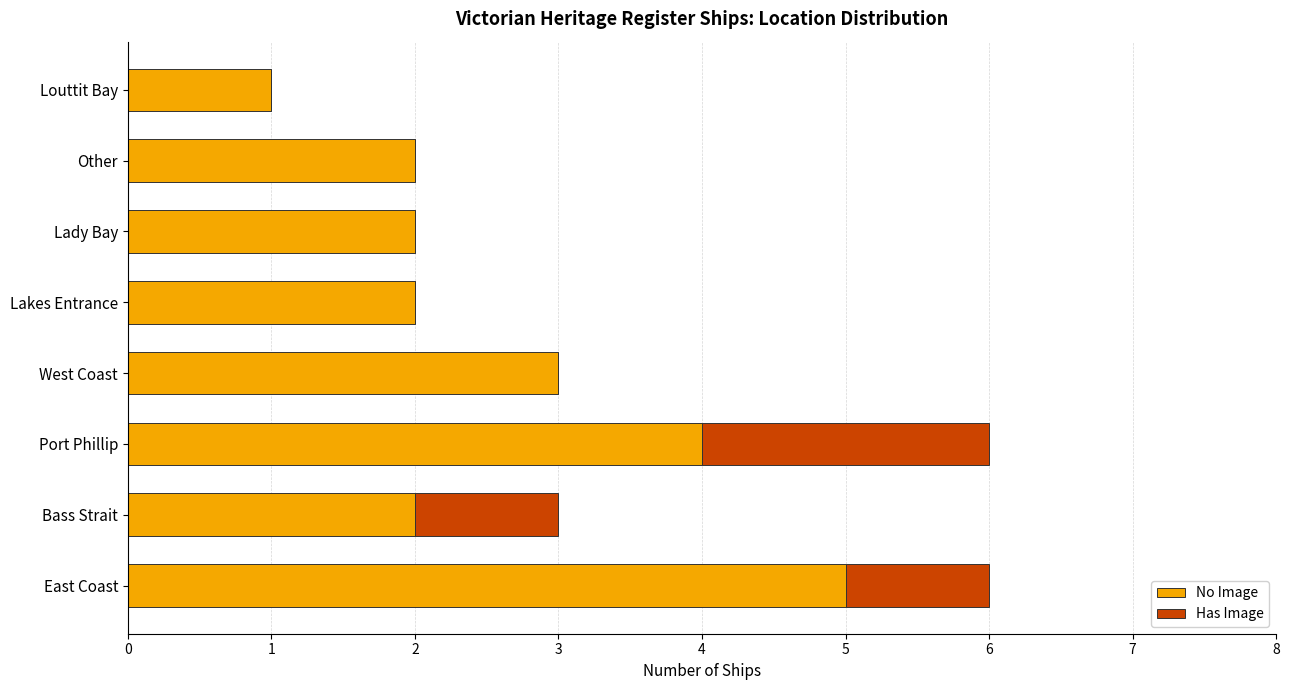

The No Image series shows 2 at Lakes Entrance. True or false?

True